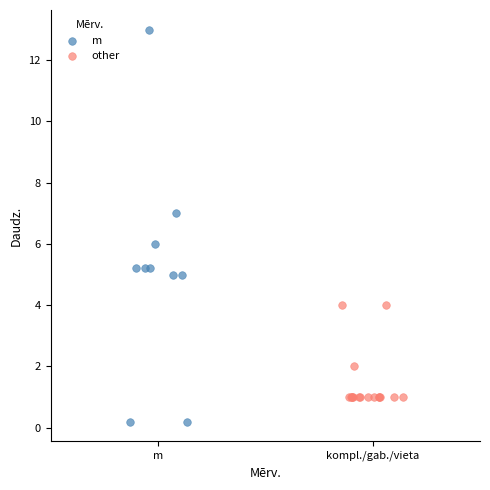

Which series has the largest Y range (max minus min)?

m